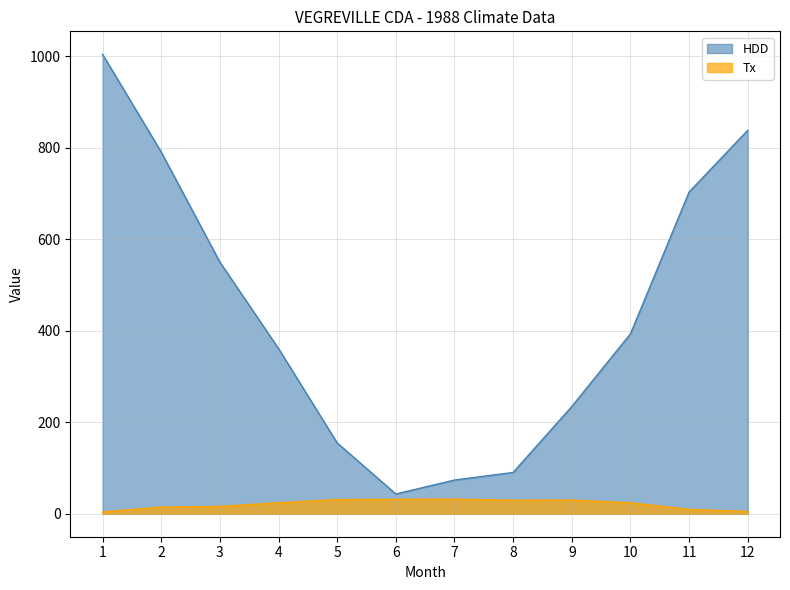

The HDD series shows 108.3 at 5. True or false?

False